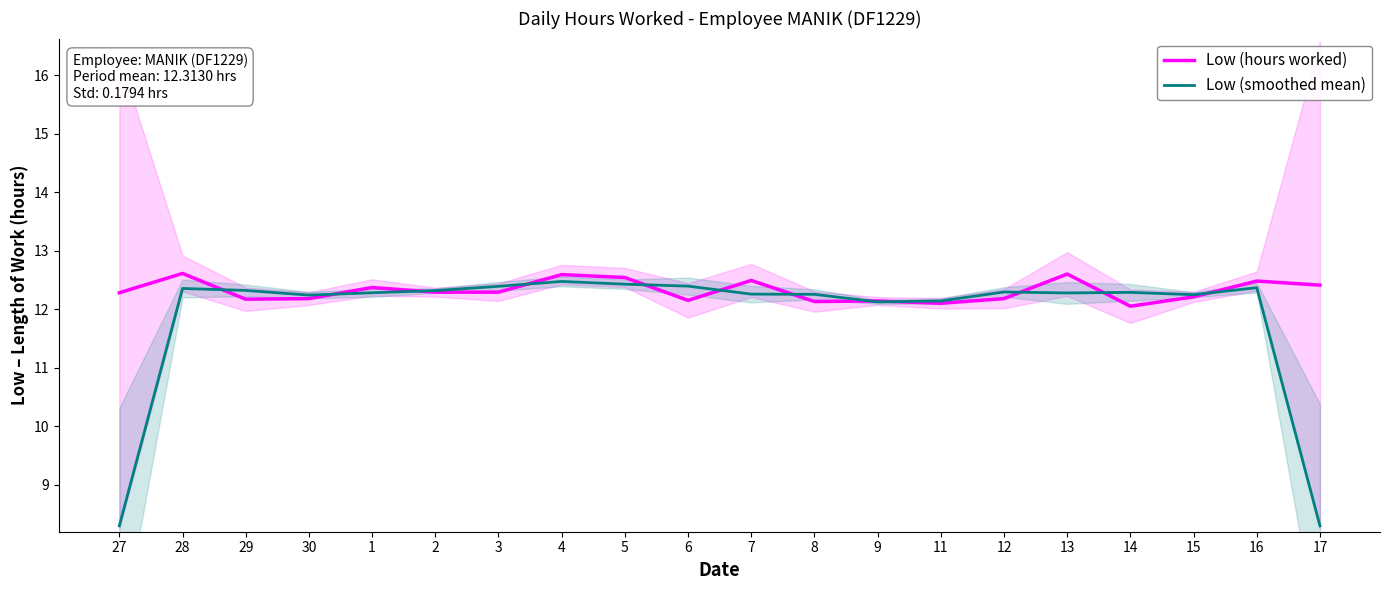

What position from the right is 30?

17